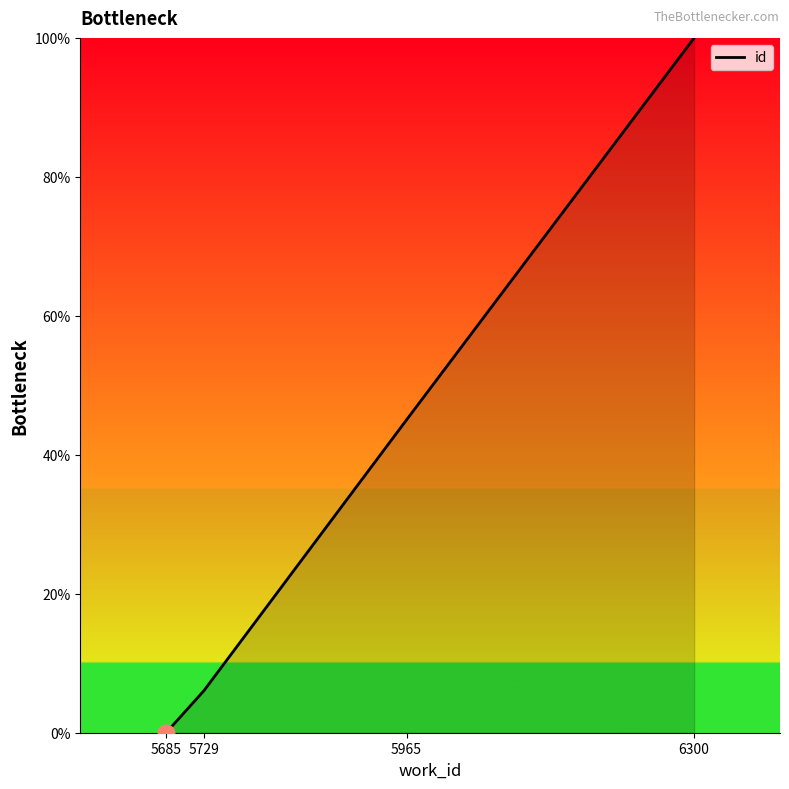

List the labels in order of value, smallest first.

5685, 5729, 5965, 6300